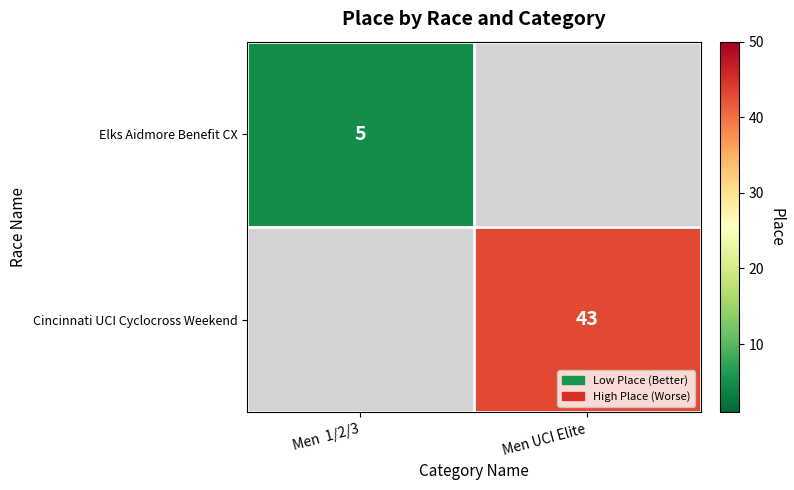

Is it true that Cincinnati UCI Cyclocross Weekend equals 43 at Men UCI Elite?

True